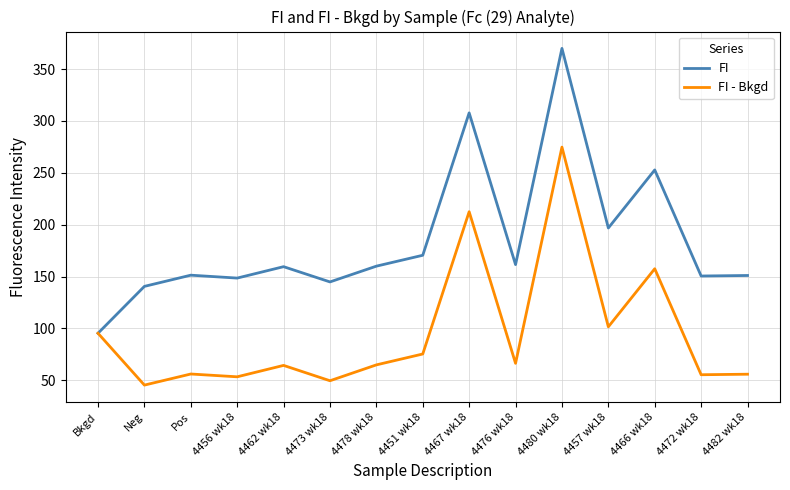

Rank the series by their maximum value, from lowest to highest.

FI - Bkgd, FI